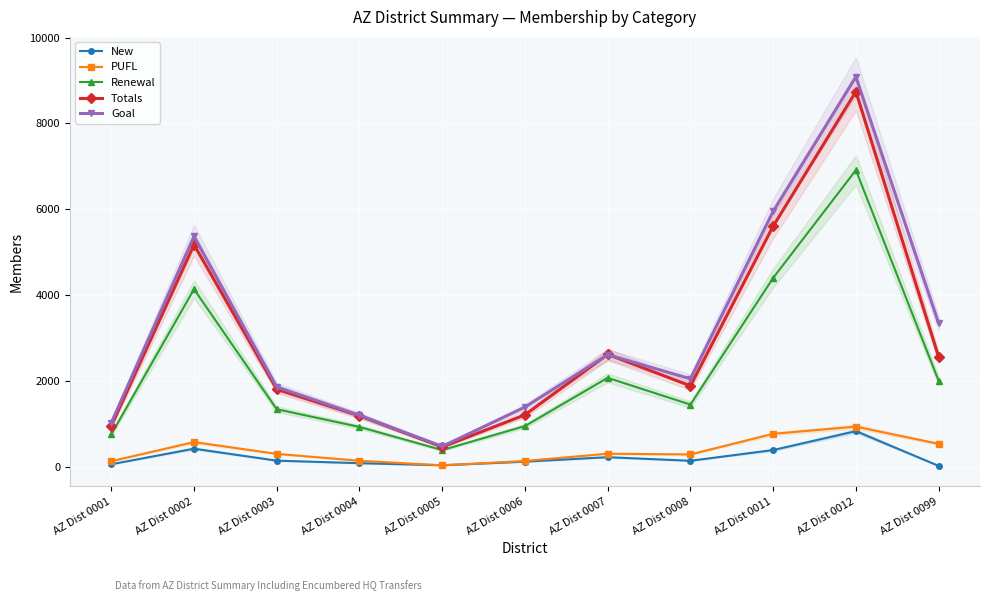

What is the sum of the PUFL values at AZ Dist 0011 and AZ Dist 0002?

1345